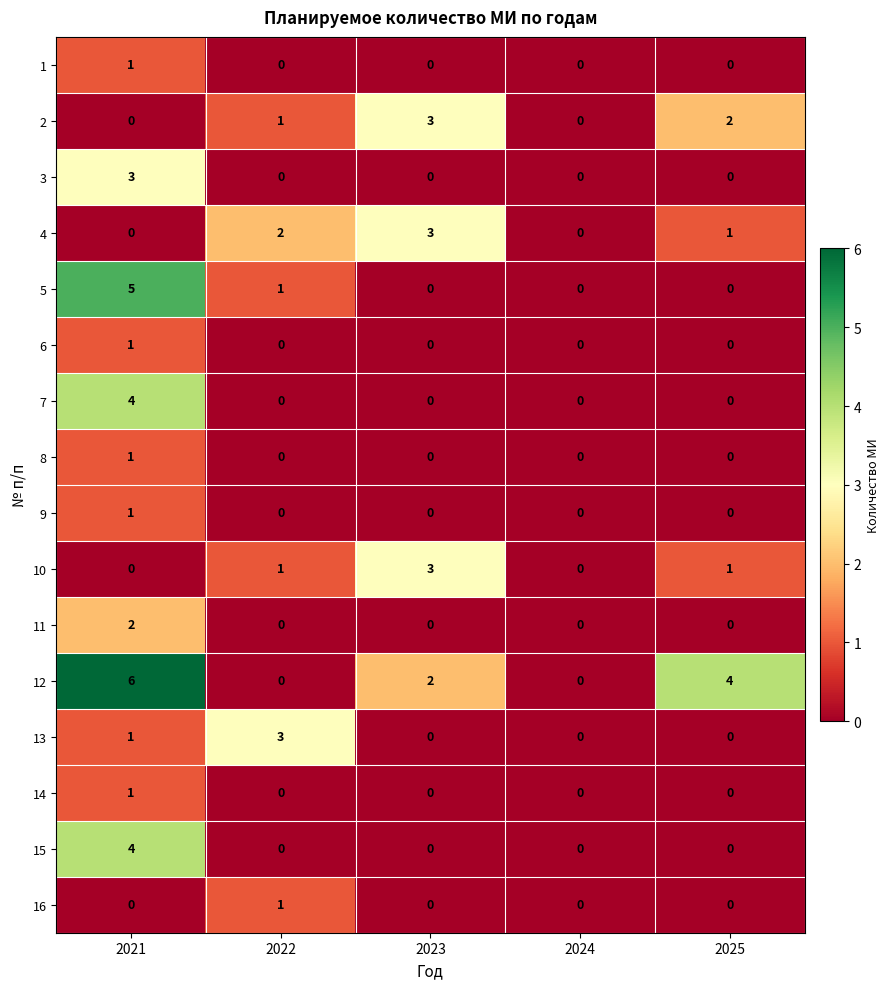

At which category is the sum across all series the highest?

2021